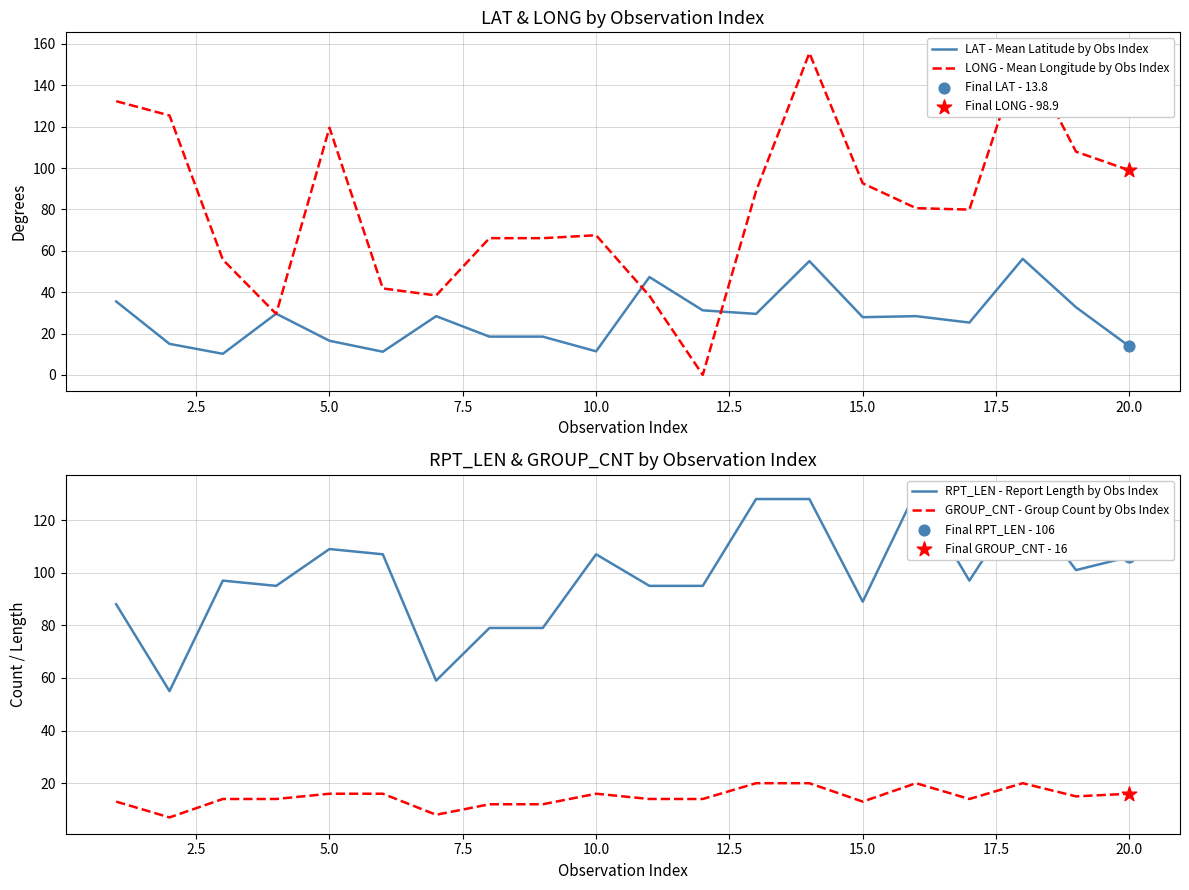

What is the highest value of the LAT - Mean Latitude by Obs Index series?

56.1